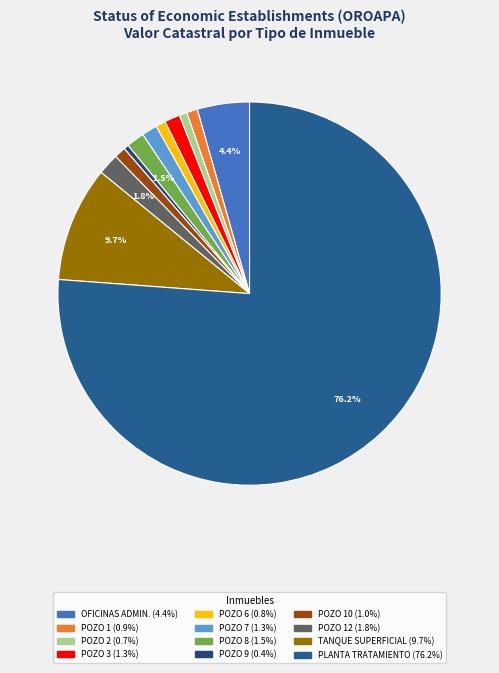

To the nearest percent, what is the difference between the largest and smallest slice percentages?

76%